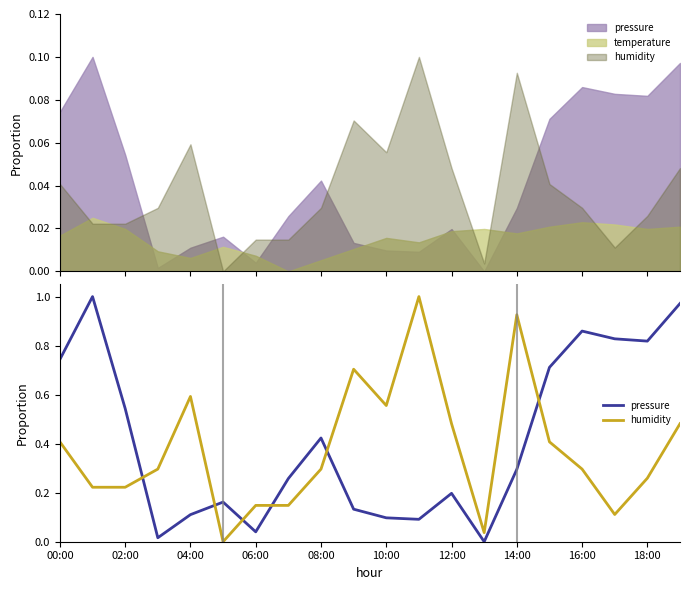

At how many categories does at least one series exceed 0?

20